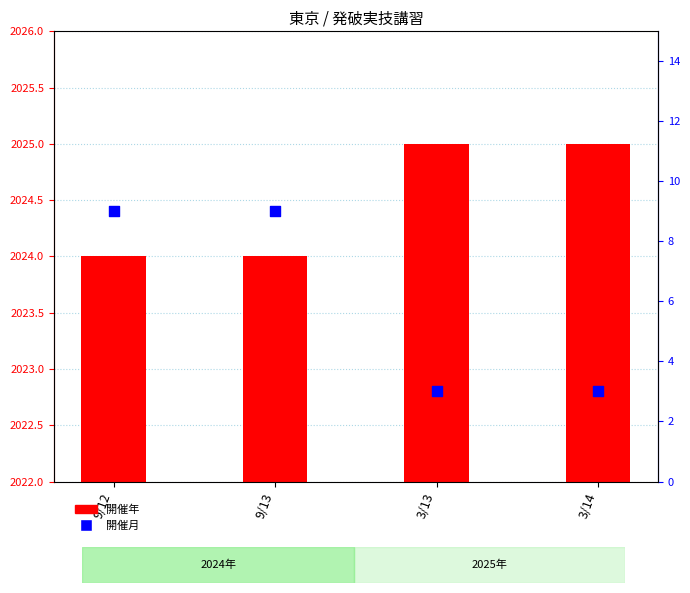

Is the value of 開催月 at 3/13 greater than the value of 開催年 at 9/12?

No